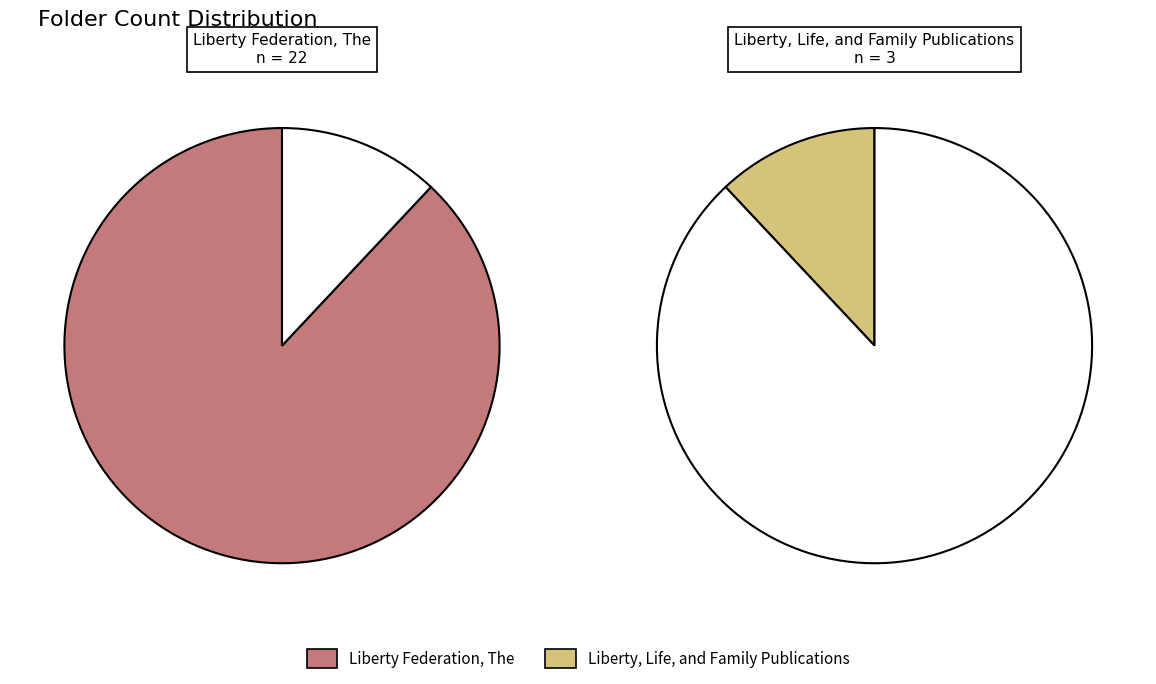

The US-RPB-HH_017281 slice represents 79% of the pie. True or false?

False